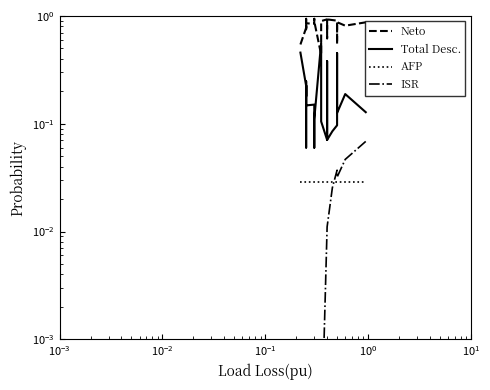

In ISR, how many points are lower than both neighbors (excluding endpoints)?

1